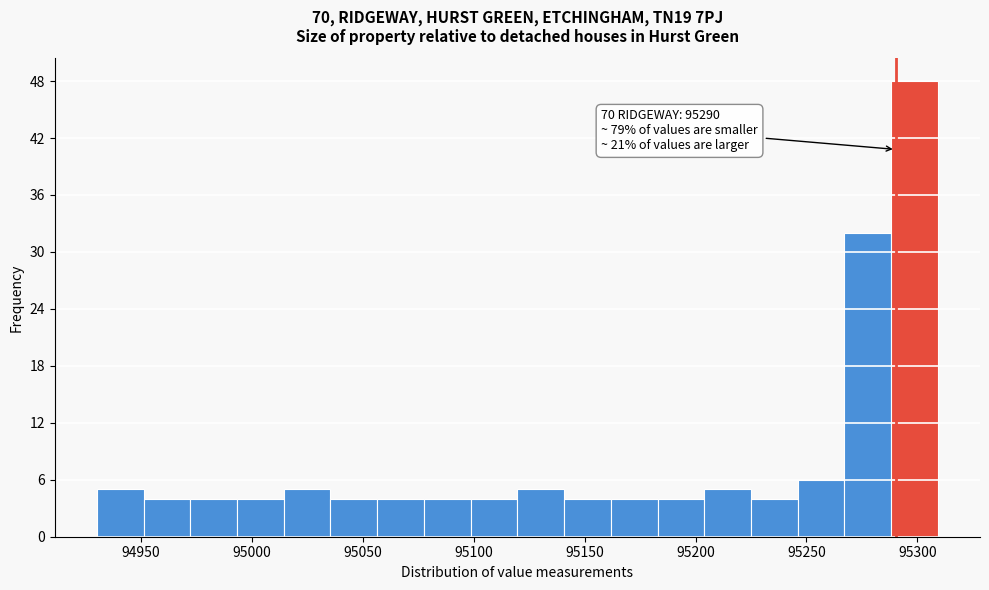

Over which range of the x-axis is the bar tallest?

95290 to 95310